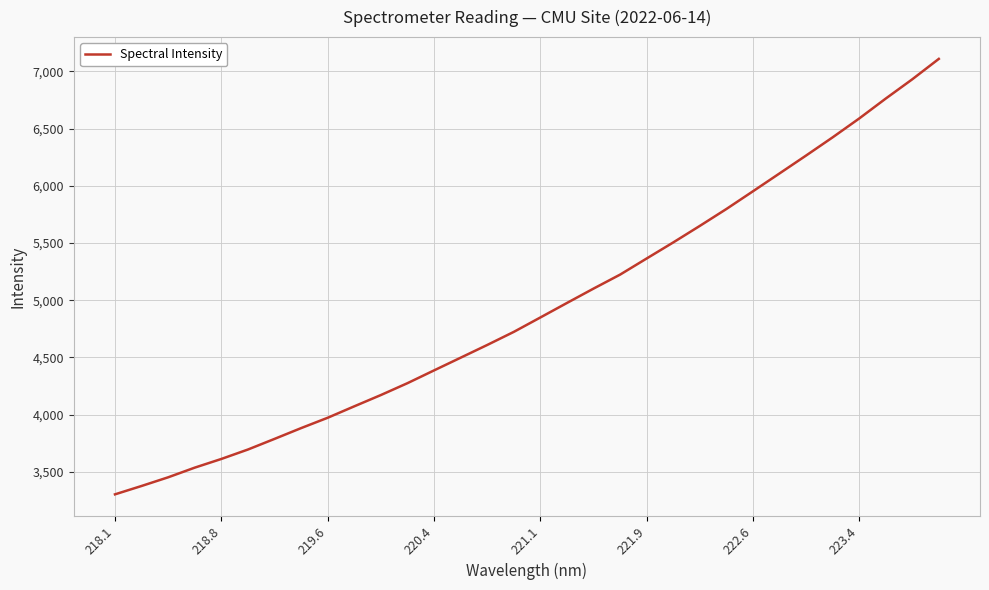

What is the difference between the maximum and minimum values?

3807.3